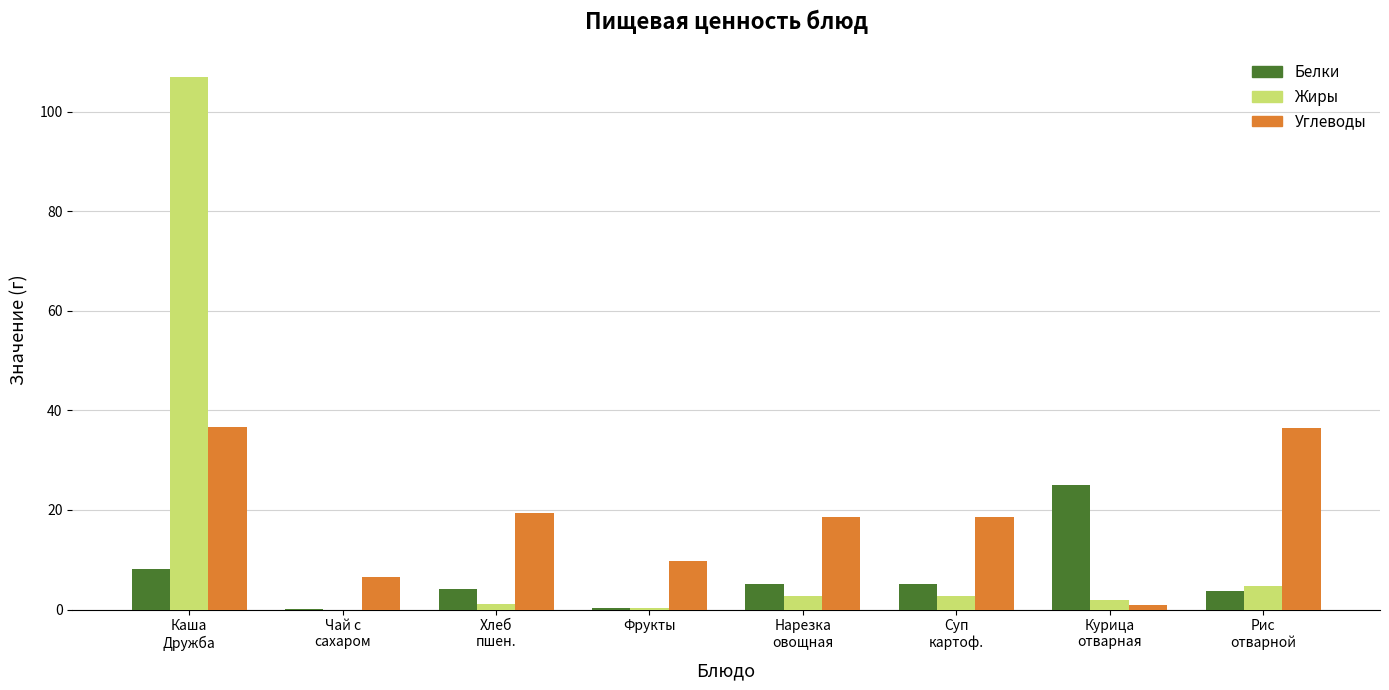

How many data points in Углеводы are above 18?

5